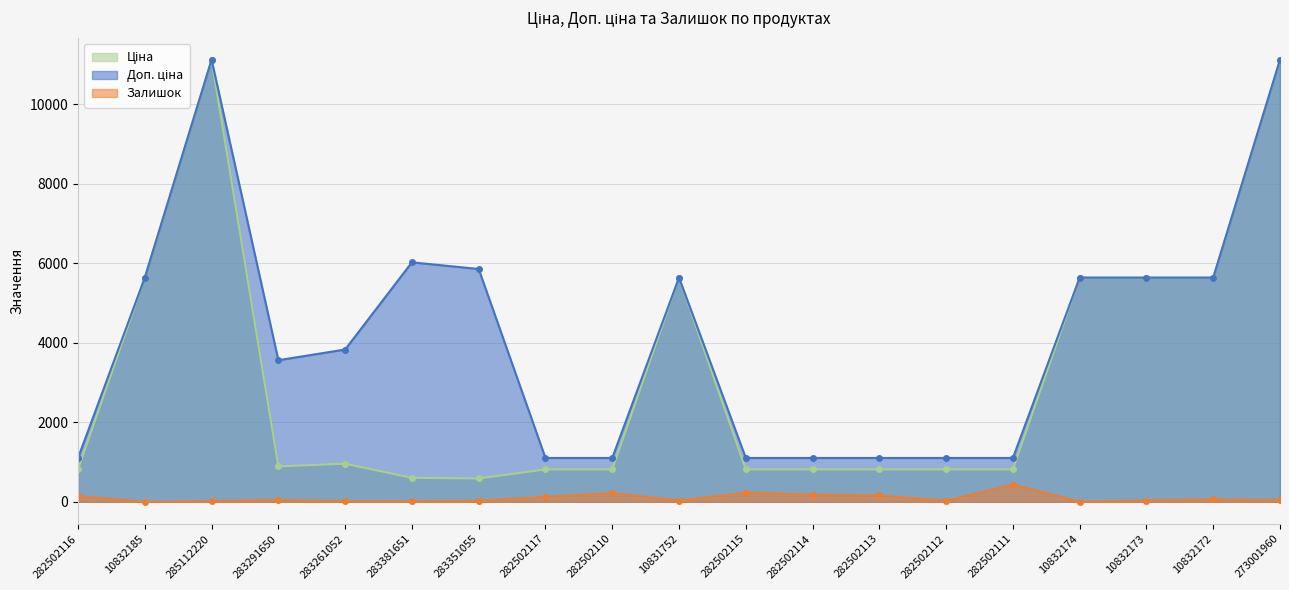

What are all the series names shown in the legend?

Ціна, Доп. ціна, Залишок